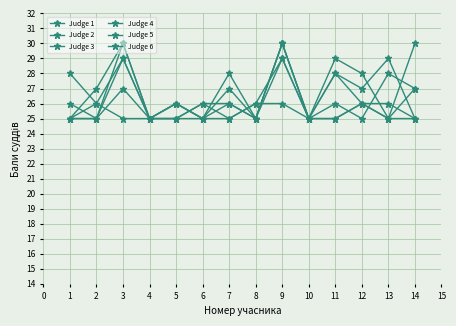

Does the chart have visible grid lines?

Yes